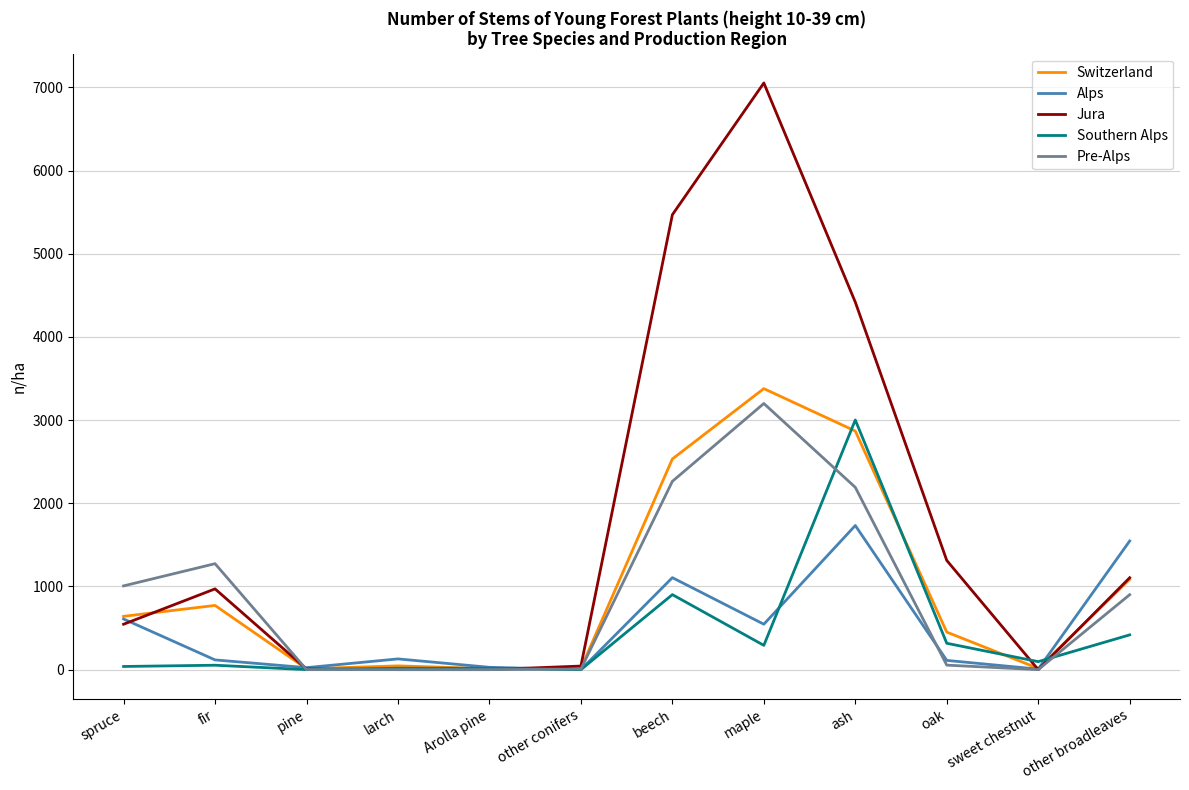

True or false: Jura has more than 1 points higher than both neighbors.

True